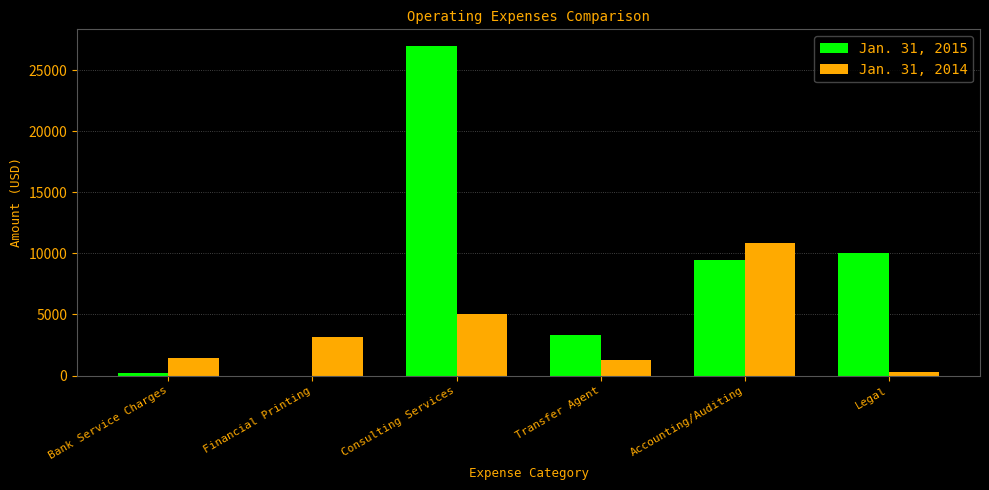

Where is Jan. 31, 2015 nearest to the value 13500?

Legal